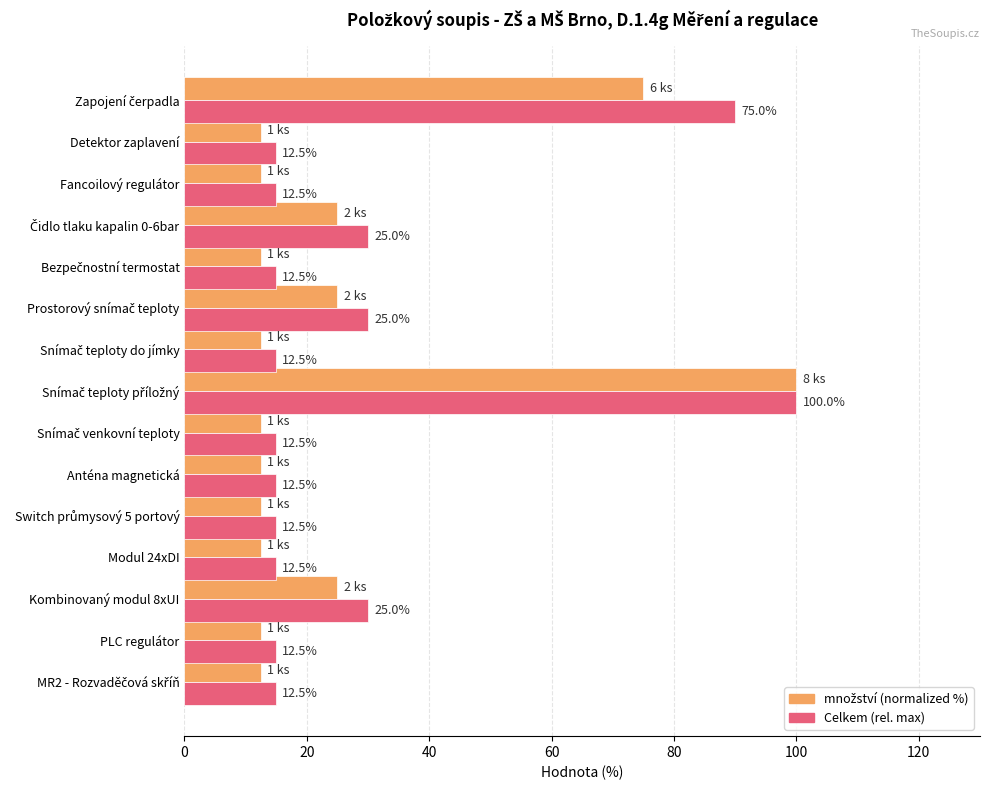

What is the difference between the highest and lowest values at Detektor zaplavení?

2.5